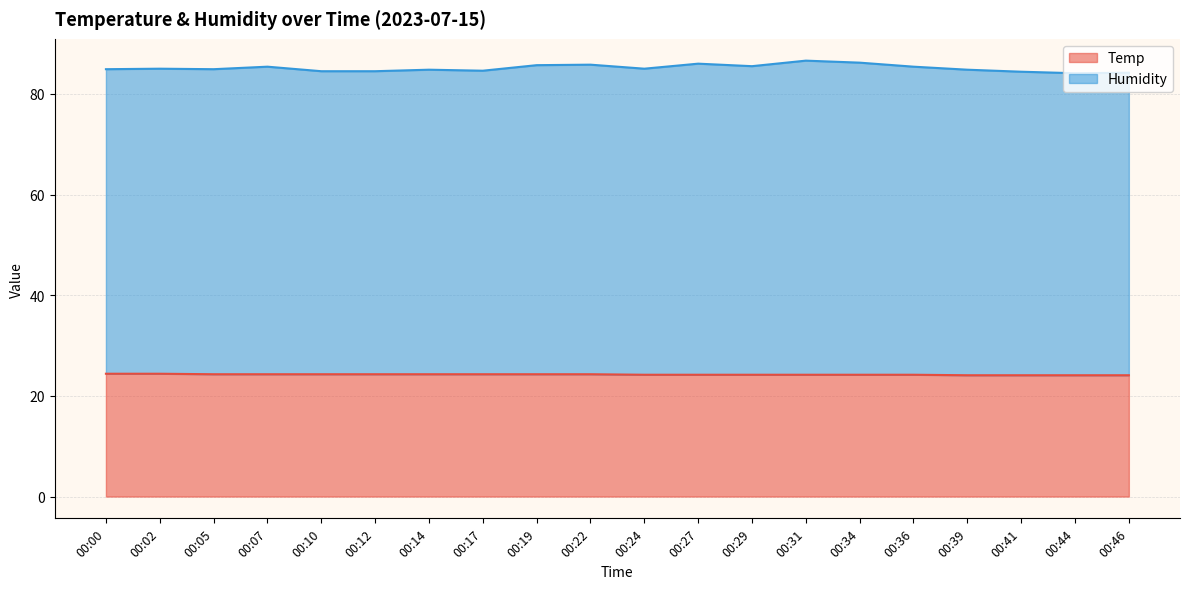

Rank the series by their maximum value, from lowest to highest.

Temp, Humidity